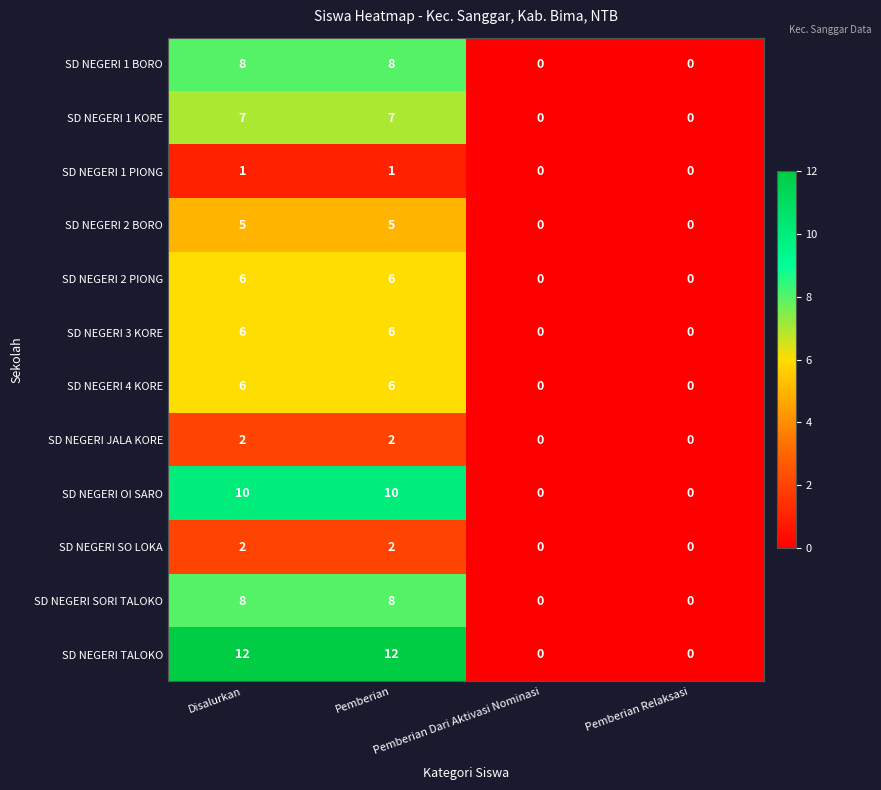

What is the average value of the SD NEGERI TALOKO series?

6